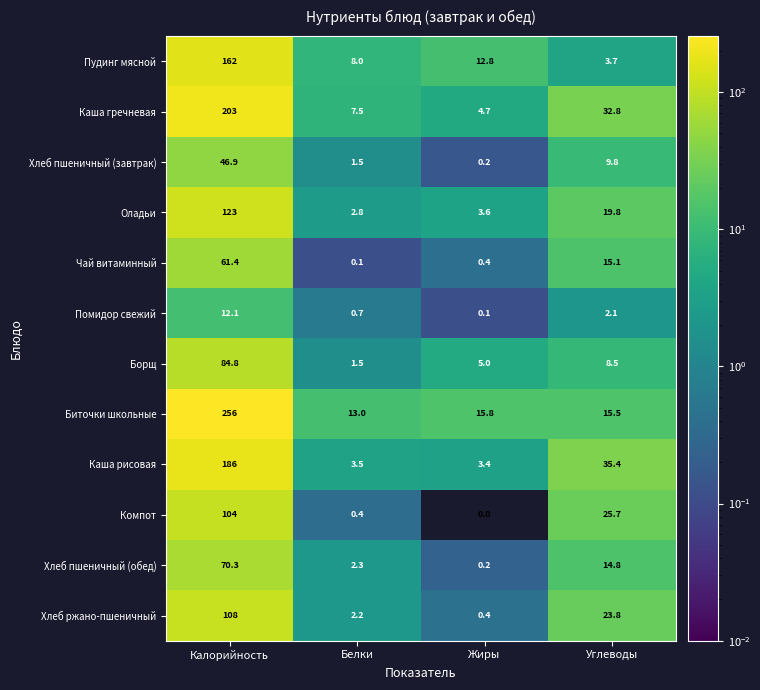

List the series in order of their peak value, lowest first.

Помидор свежий, Хлеб пшеничный (завтрак), Чай витаминный, Хлеб пшеничный (обед), Борщ, Компот, Хлеб ржано-пшеничный, Оладьи, Пудинг мясной, Каша рисовая, Каша гречневая, Биточки школьные